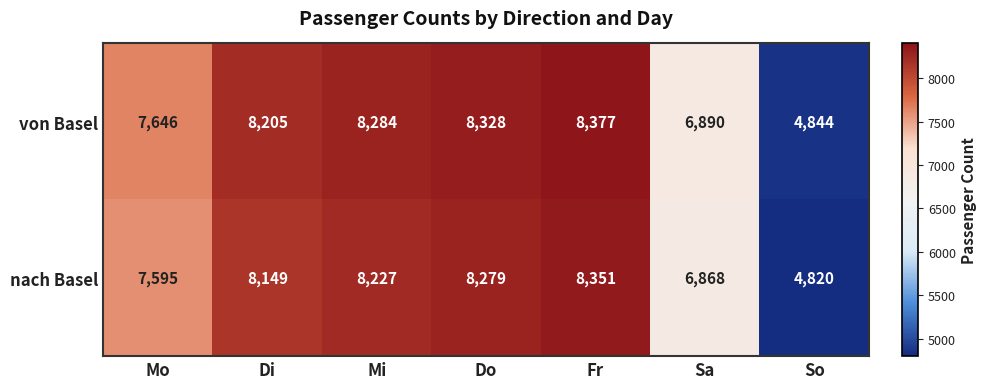

Which series changed the most between Do and Sa?

von Basel